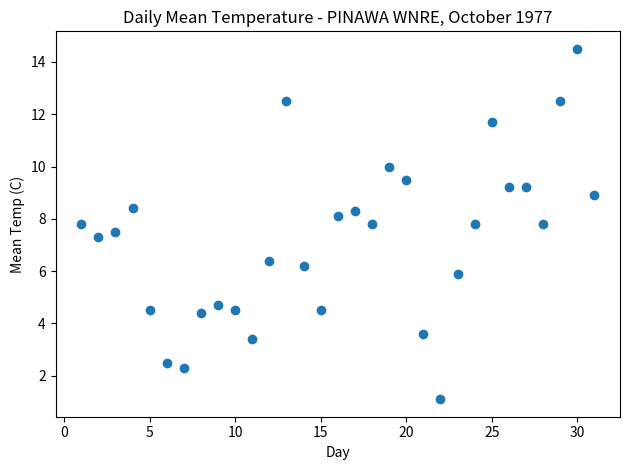

What Y value in the scatter plot is closest to 7?

7.3